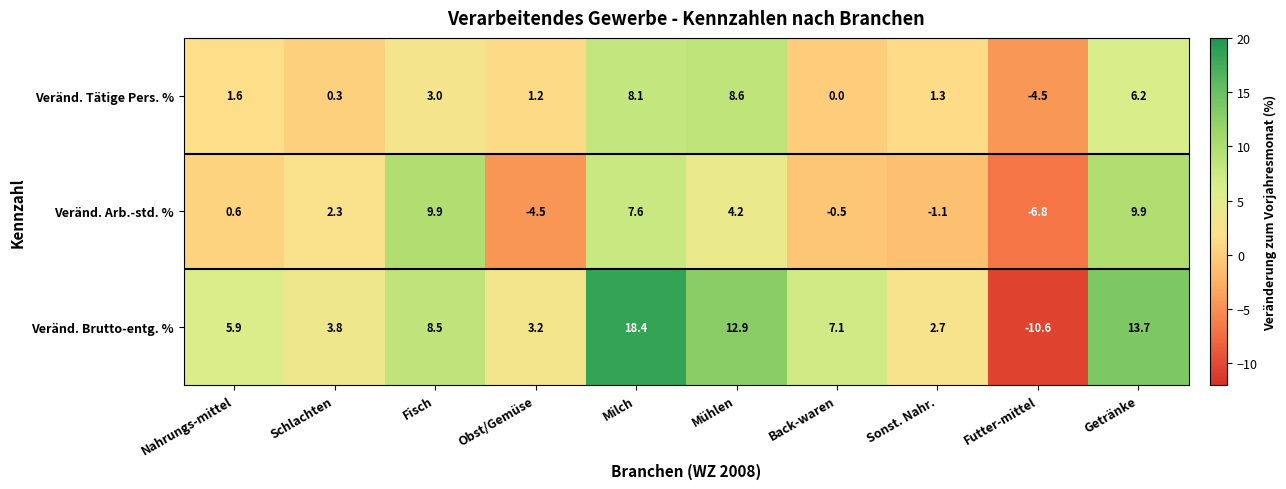

Rank the series at Nahrungs-mittel from highest to lowest value.

Veränd. Brutto-entg. %, Veränd. Tätige Pers. %, Veränd. Arb.-std. %